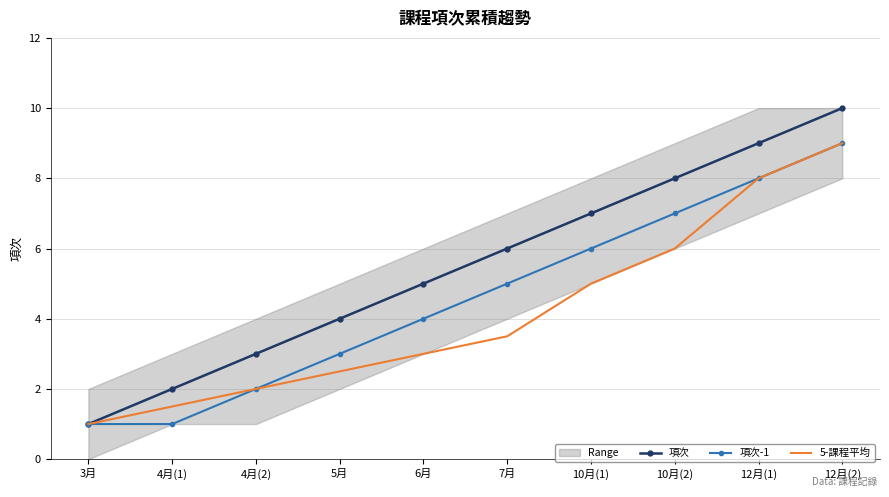

What is the sum of the 5-課程平均 values at 4月(1) and 10月(1)?

6.5